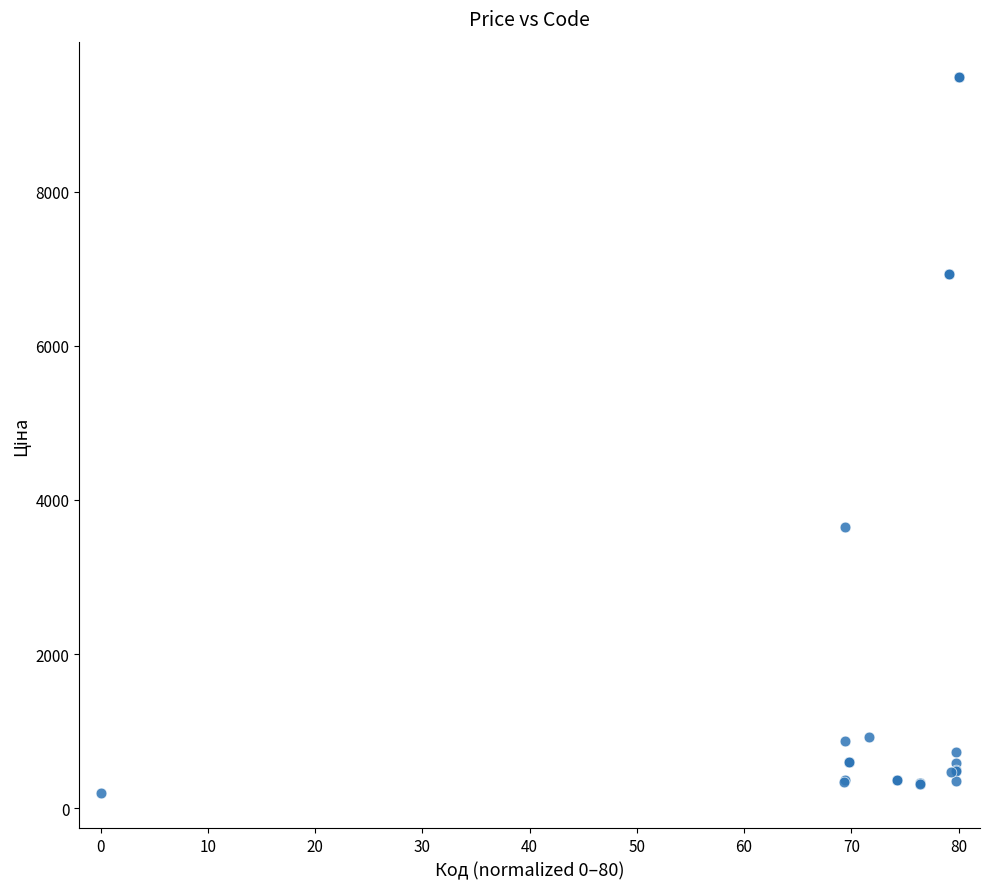

What Y value in the scatter plot is closest to 4841?

3646.5